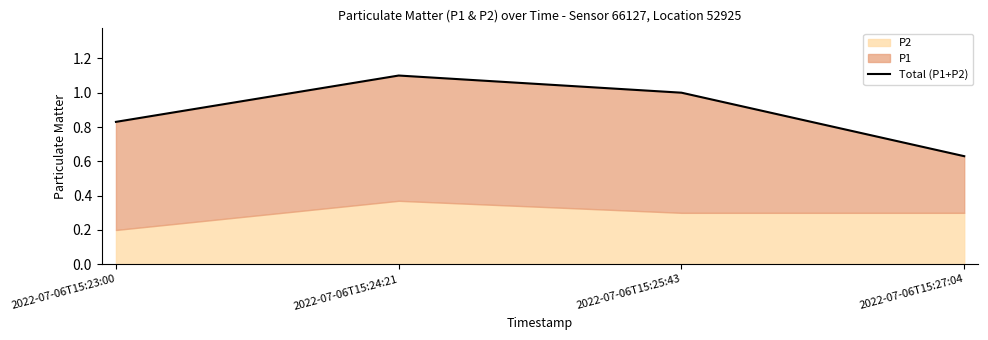

Reading right to left, extract all data points from this chart.

2022-07-06T15:27:04=0.6	2022-07-06T15:25:43=1.0	2022-07-06T15:24:21=1.1	2022-07-06T15:23:00=0.8